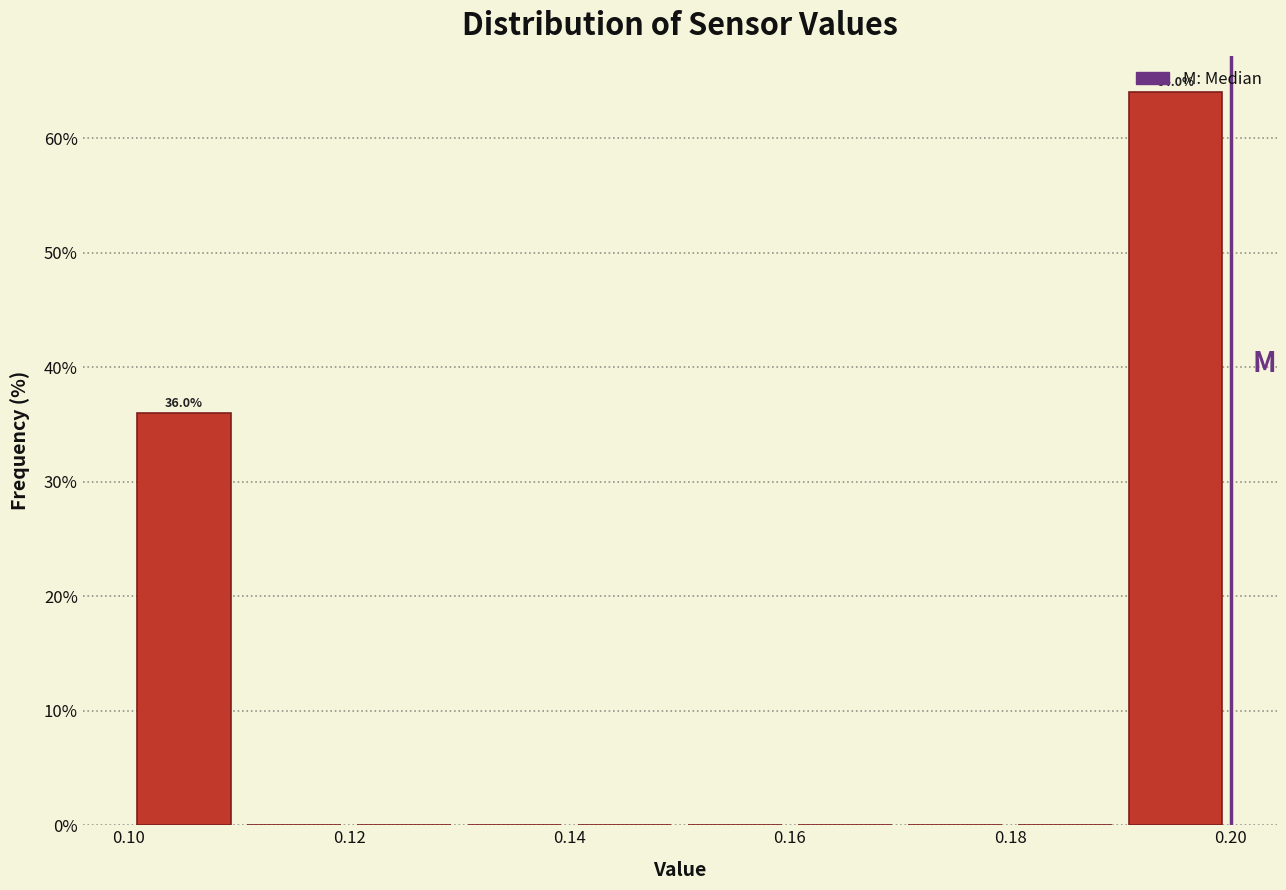

Over which range of the x-axis is the bar tallest?

0.19 to 0.20